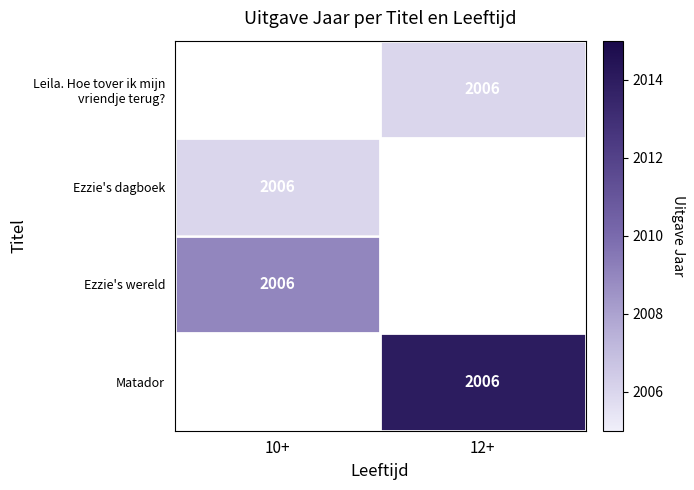

The Matador series shows 2014.0 at 12+. True or false?

True